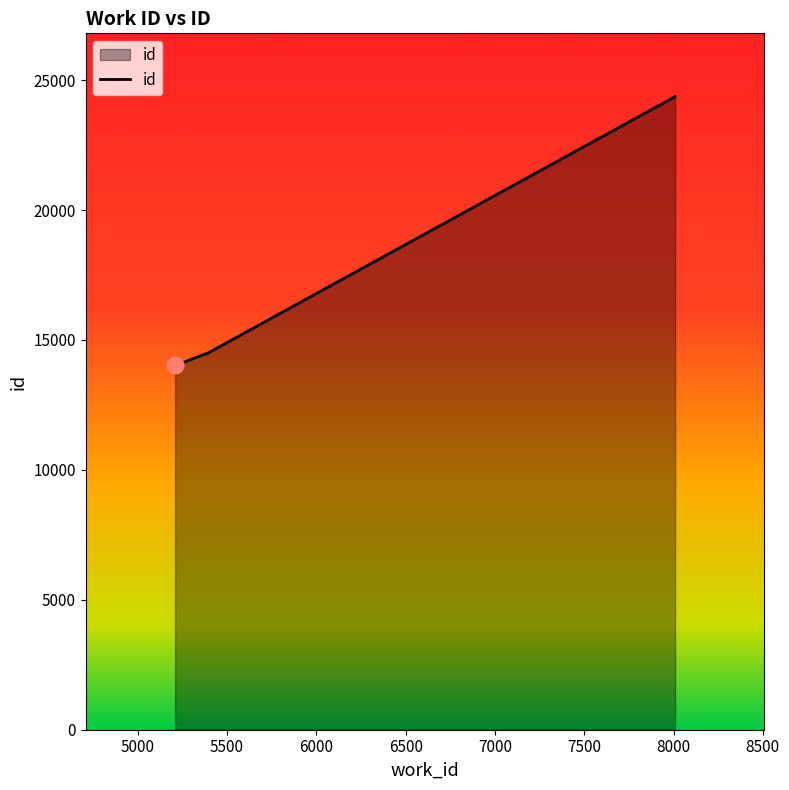

What is the smallest value displayed?

14018